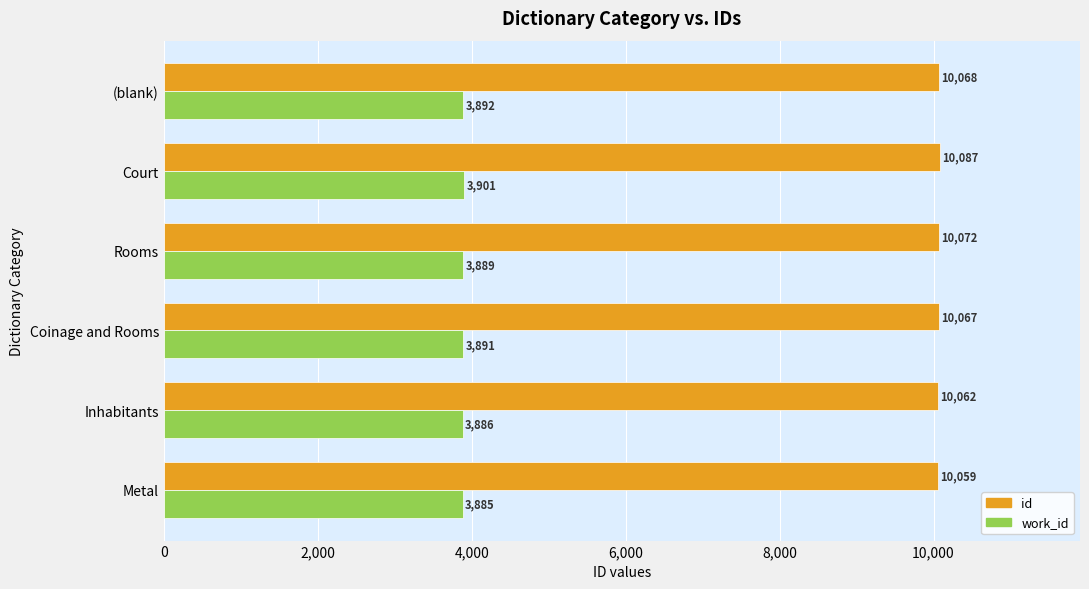

What is the average value of the work_id series?

3891